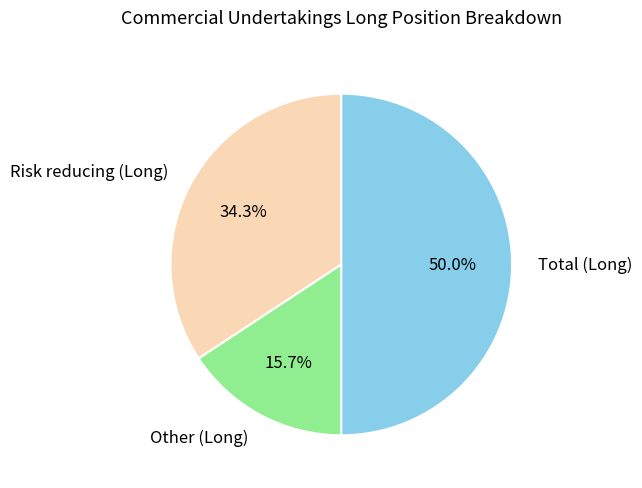

How many segments does this pie chart have?

3